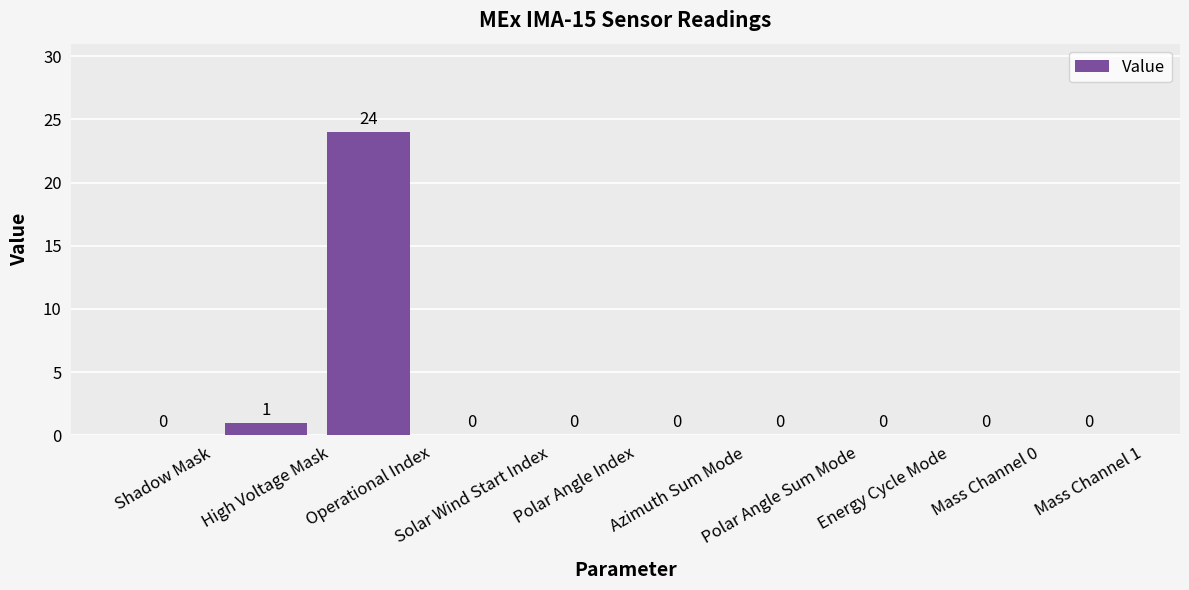

Reading right to left, list all the values displayed in this chart.

Mass Channel 1=0	Mass Channel 0=0	Energy Cycle Mode=0	Polar Angle Sum Mode=0	Azimuth Sum Mode=0	Polar Angle Index=0	Solar Wind Start Index=0	Operational Index=24	High Voltage Mask=1	Shadow Mask=0